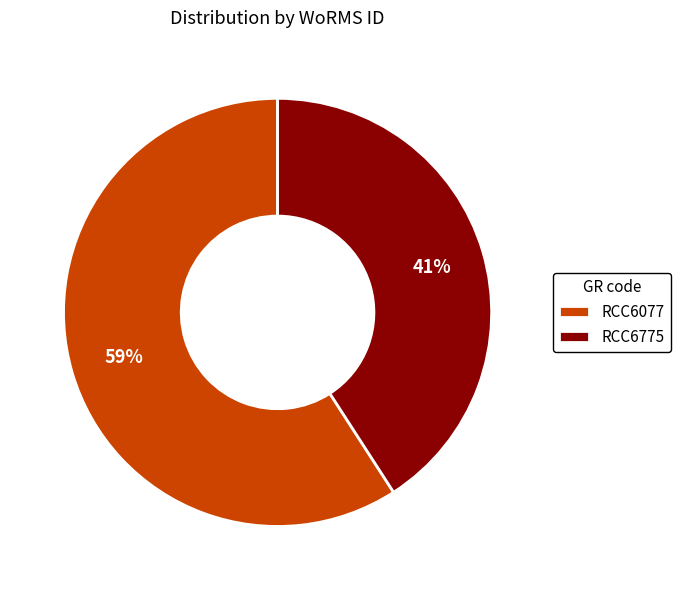

To the nearest percent, what is the difference between the largest and smallest slice percentages?

18%